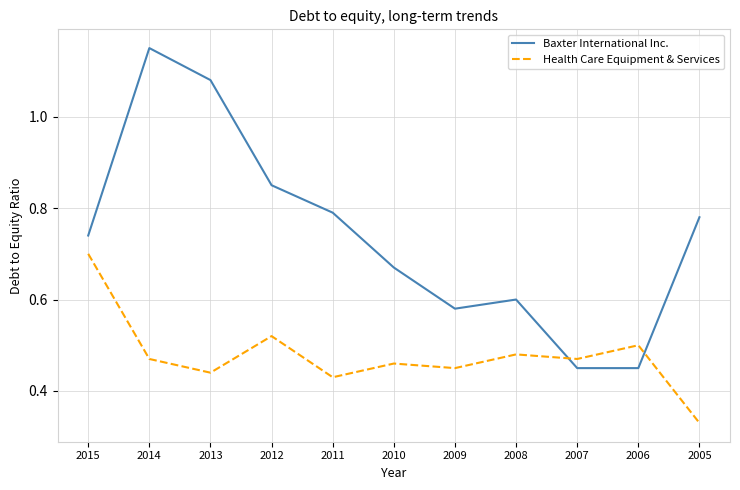

At which category does the chart reach its minimum across all series?

2005